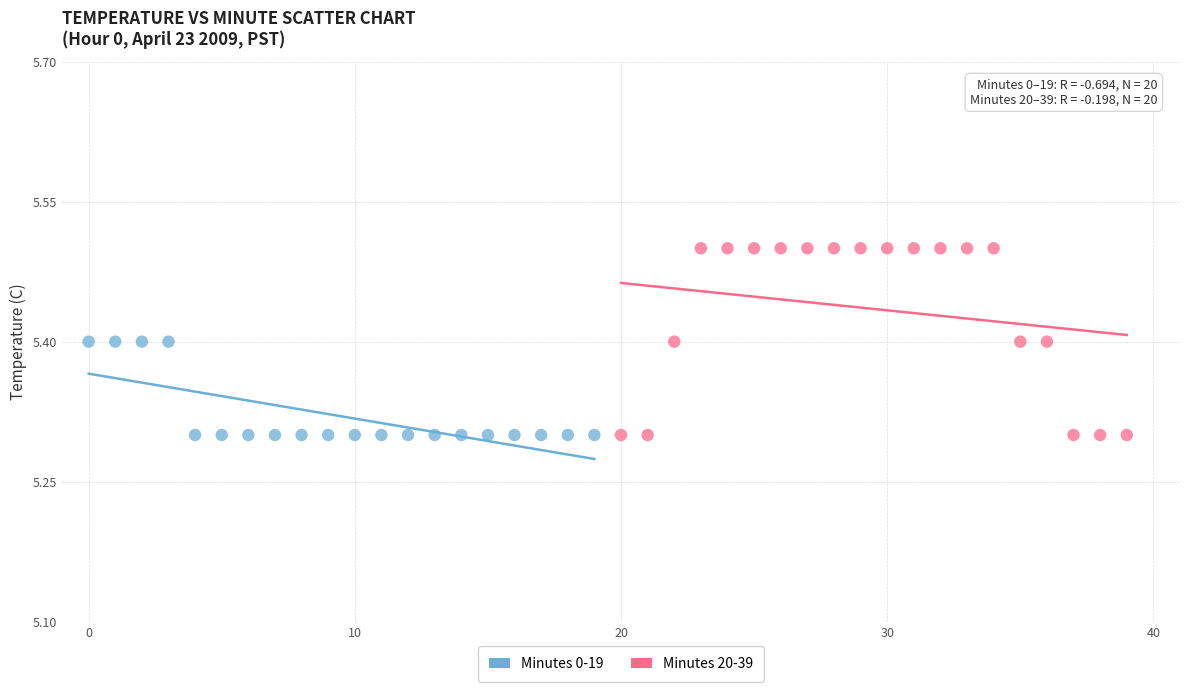

Which series has the largest Y range (max minus min)?

Minutes 20-39